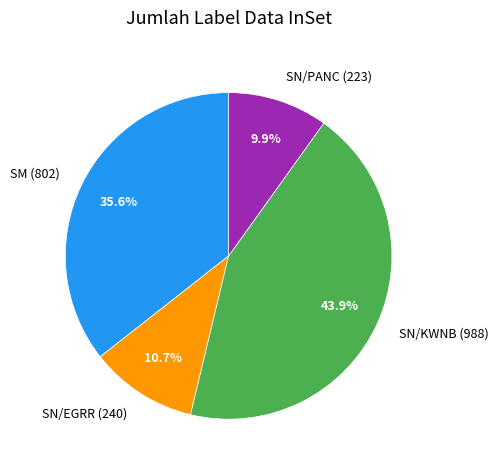

Which category has the smallest portion of the pie?

SN/PANC (223)